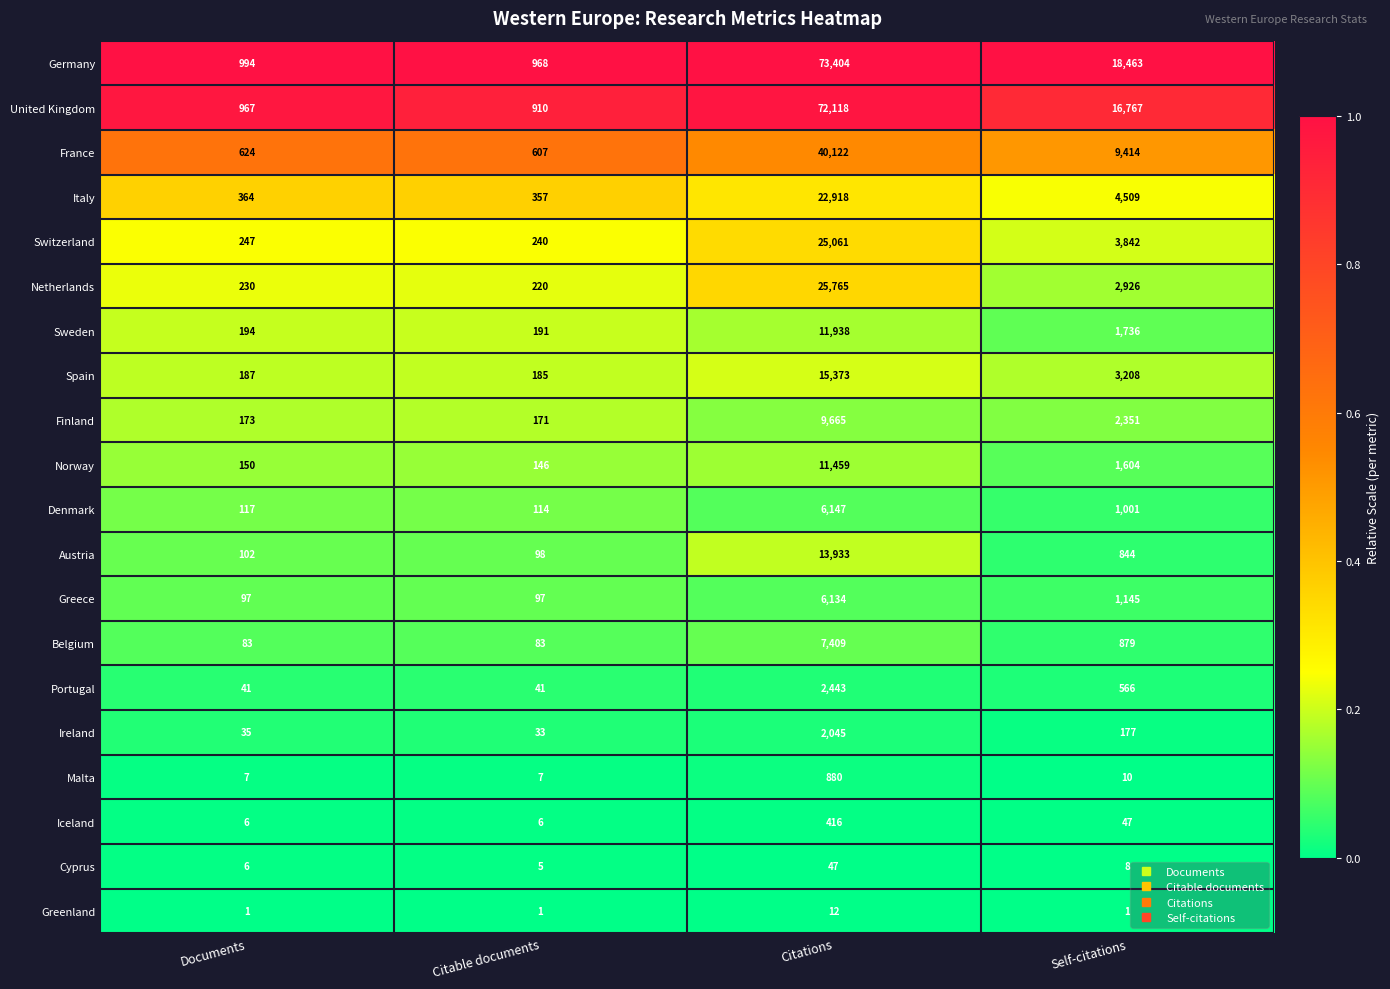

True or false: Switzerland has a value of 366 at Citable documents.

False